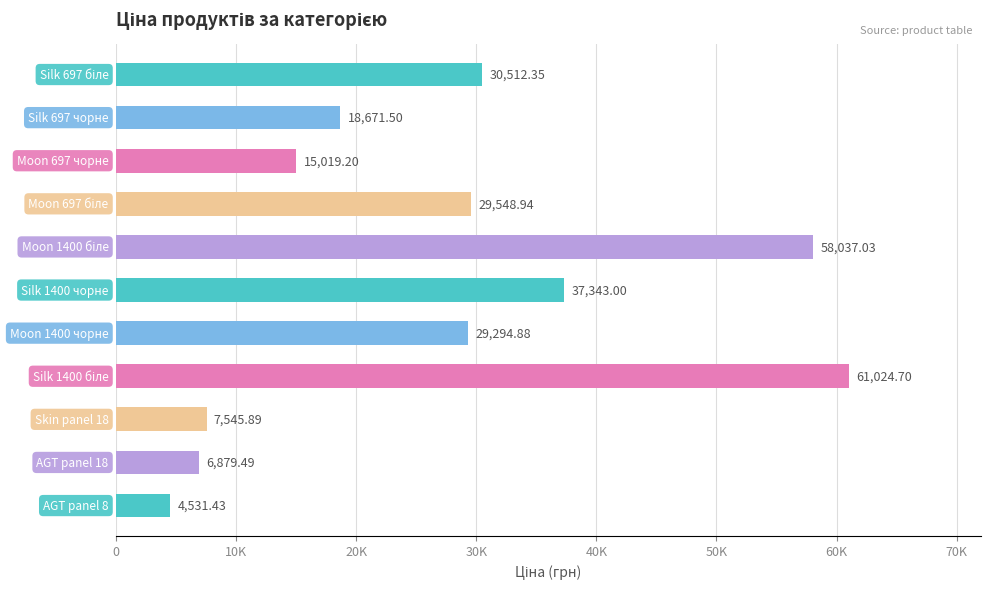

What is the difference between the maximum and minimum values?

56493.3